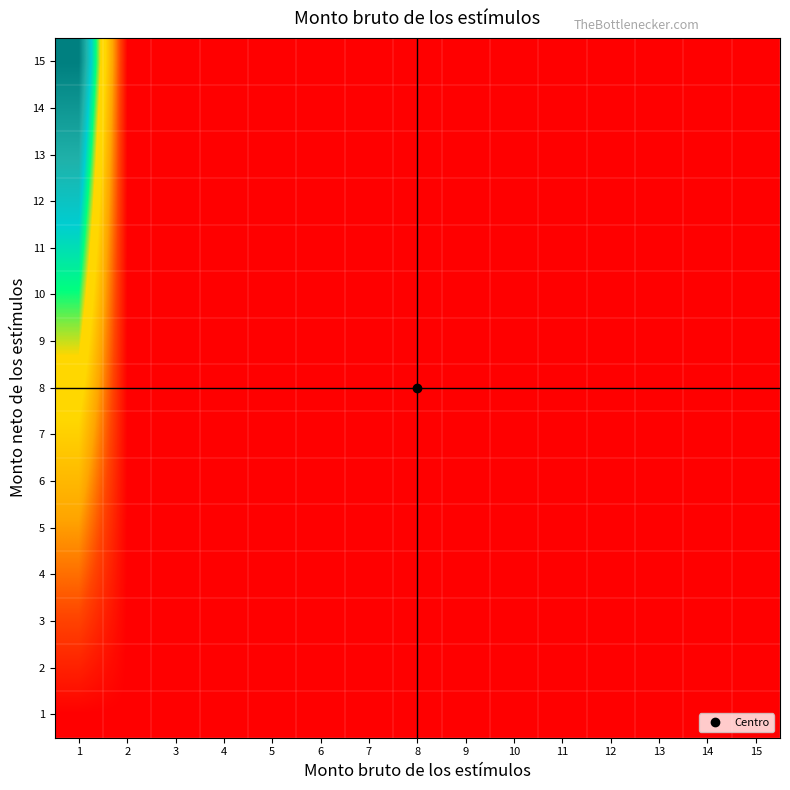

What is the difference between the highest and lowest values at 9?

1.7